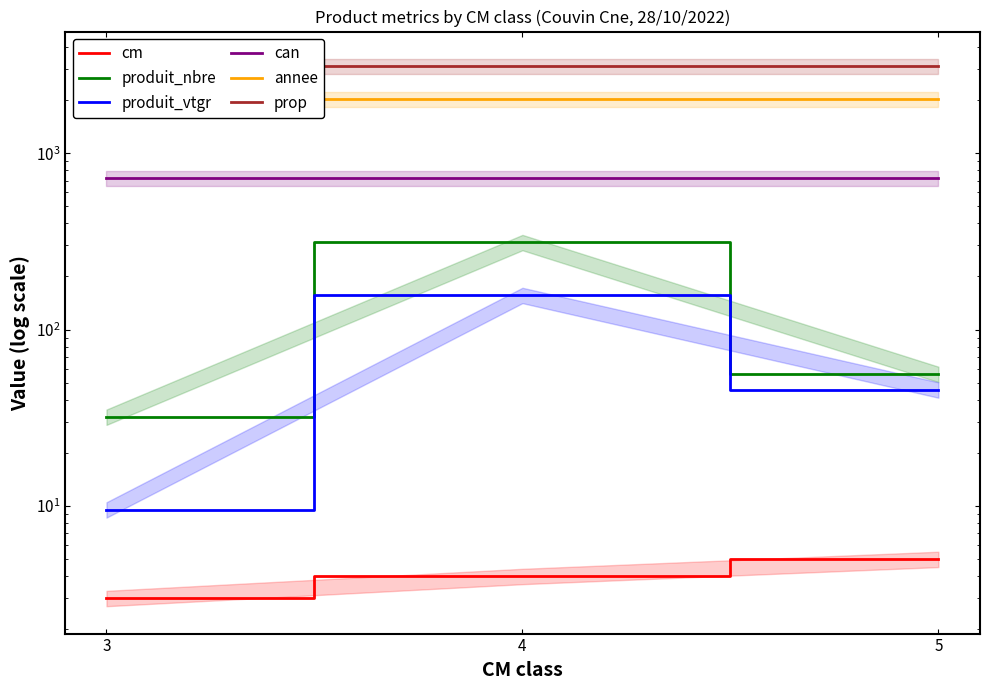

Reading right to left, list all the values displayed in this chart.

cm: 5.0	4.0	3.0
produit_nbre: 56.0	313.0	32.0
produit_vtgr: 45.6	156.9	9.5
can: 722.0	722.0	722.0
annee: 2022.0	2022.0	2022.0
prop: 3114.0	3114.0	3114.0